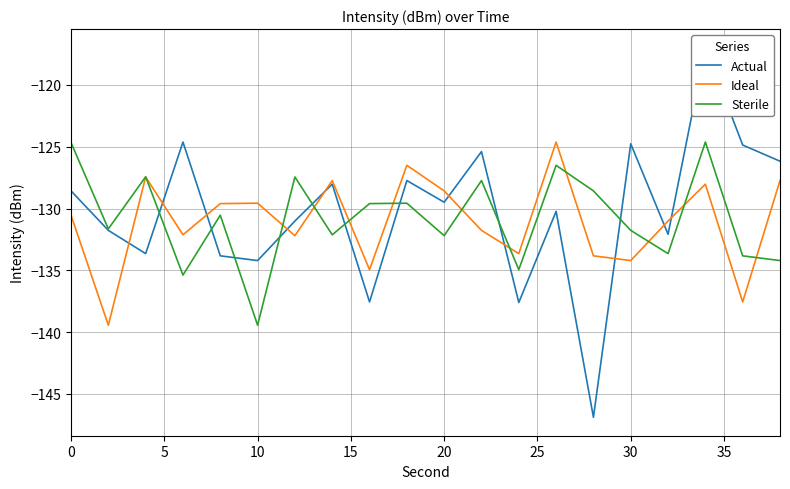

Rank the series by their maximum value, from highest to lowest.

Actual, Ideal, Sterile